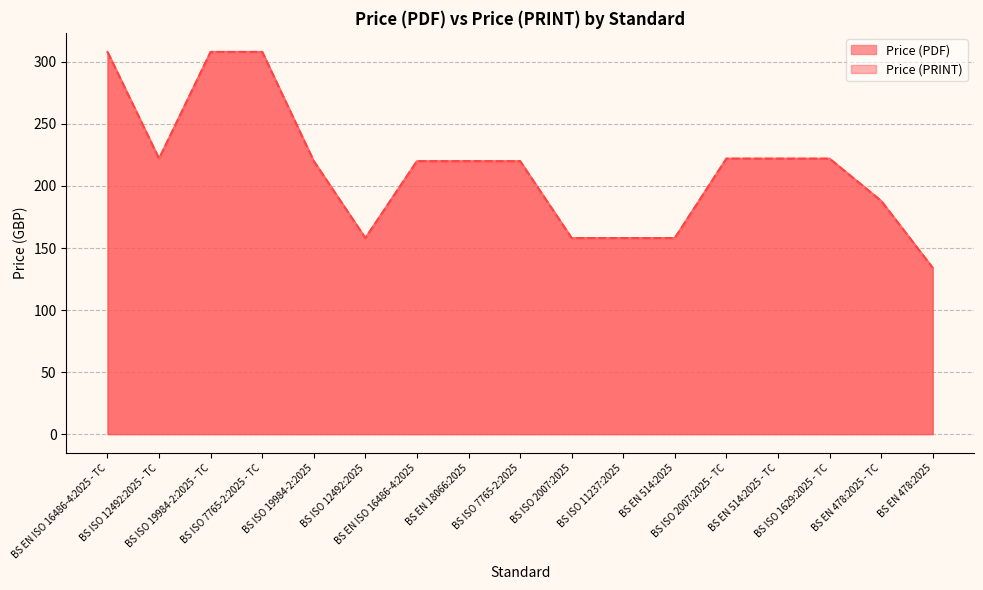

At which label does Price (PDF) reach its minimum?

BS EN 478:2025